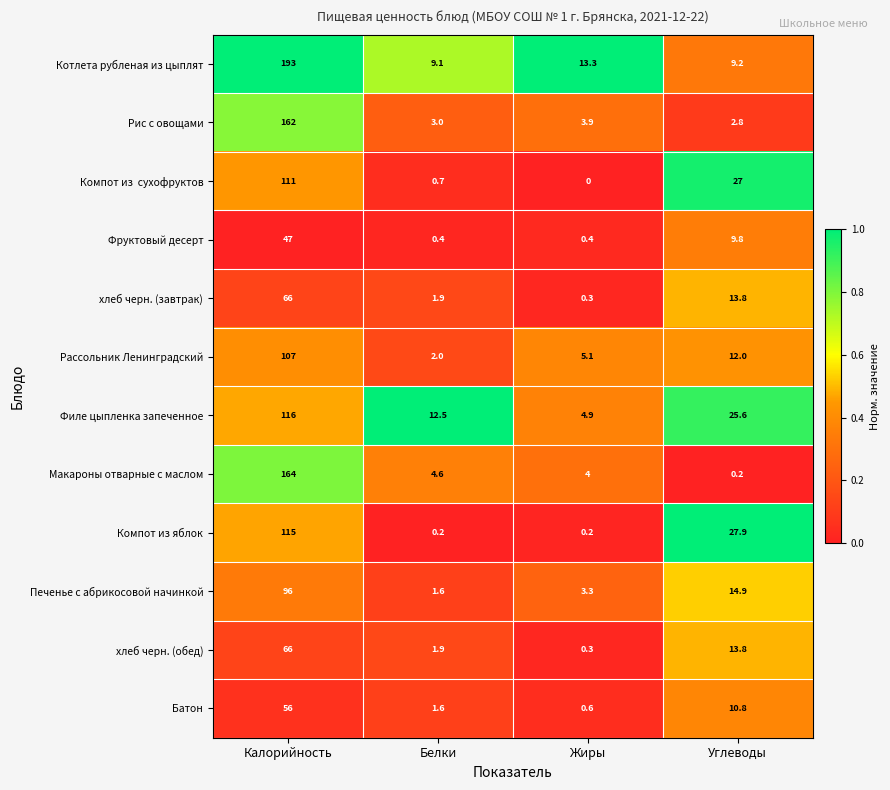

Which series has the largest range (max minus min)?

Котлета рубленая из цыплят